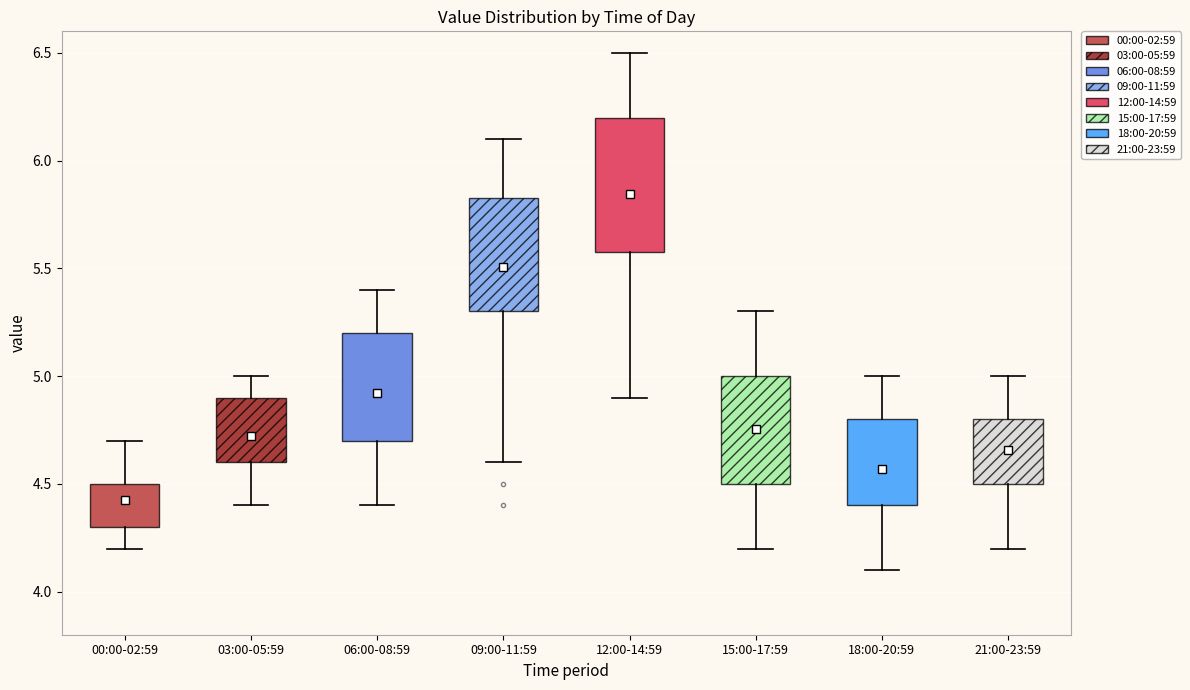

Reading left to right, read every box against the y-axis: the position of its median line, the range the box covers, and the ends of its whiskers. The values are not printed on the chart, so give them approximately, as read against the axis.

00:00-02:59: median 4.40, box 4.30 to 4.50, whiskers 4.20 to 4.70
03:00-05:59: median 4.70, box 4.60 to 4.90, whiskers 4.40 to 5.00
06:00-08:59: median 4.90, box 4.70 to 5.20, whiskers 4.40 to 5.40
09:00-11:59: median 5.60, box 5.30 to 5.85, whiskers 4.60 to 6.10
12:00-14:59: median 5.90, box 5.60 to 6.20, whiskers 4.90 to 6.50
15:00-17:59: median 4.75, box 4.50 to 5.00, whiskers 4.20 to 5.30
18:00-20:59: median 4.60, box 4.40 to 4.80, whiskers 4.10 to 5.00
21:00-23:59: median 4.70, box 4.50 to 4.80, whiskers 4.20 to 5.00